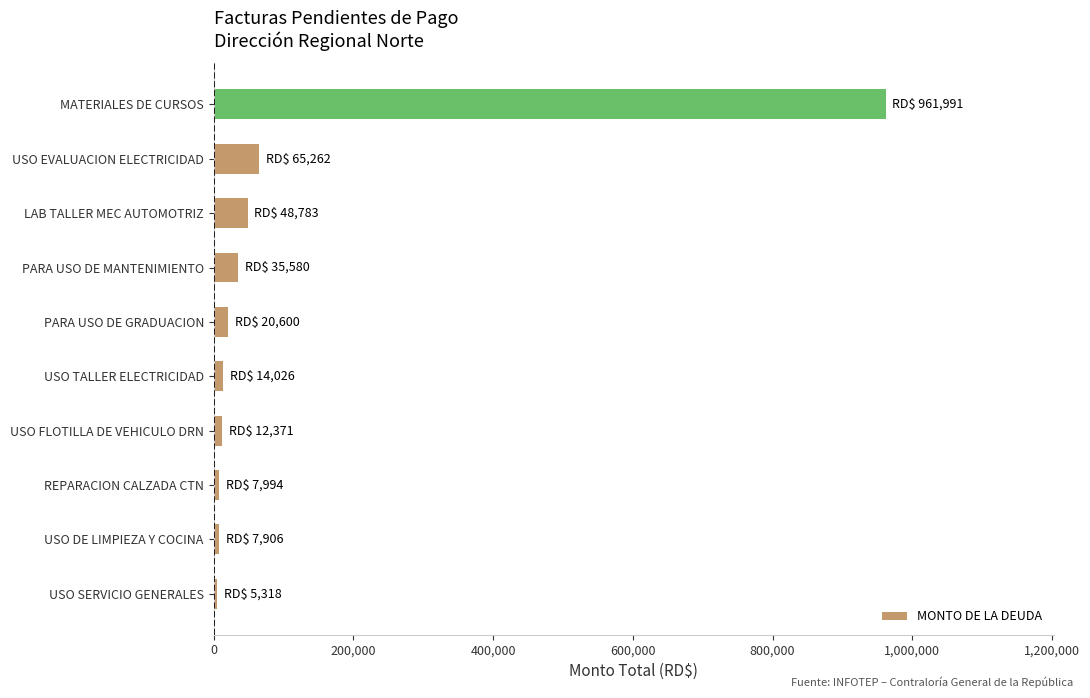

Is it true that the value at USO EVALUACION ELECTRICIDAD is 29019.3?

False